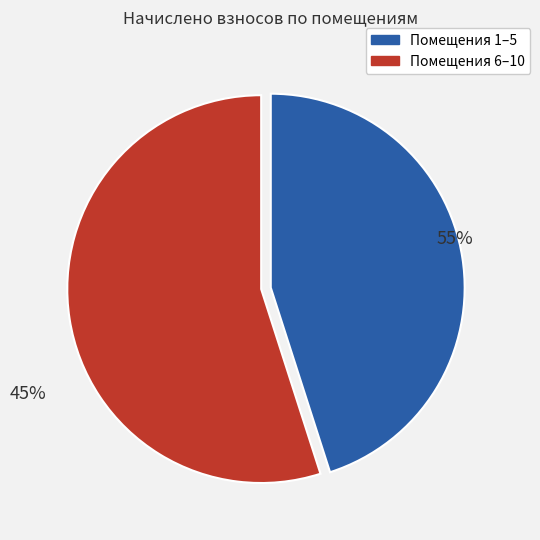

Approximately how many times larger is the value at 8 compared to 6?

1.0